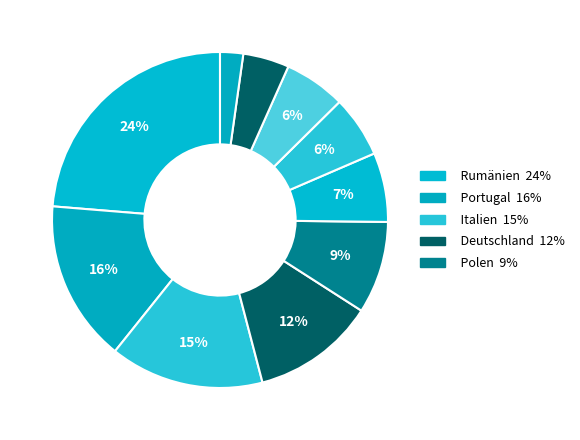

How many segments does this pie chart have?

10